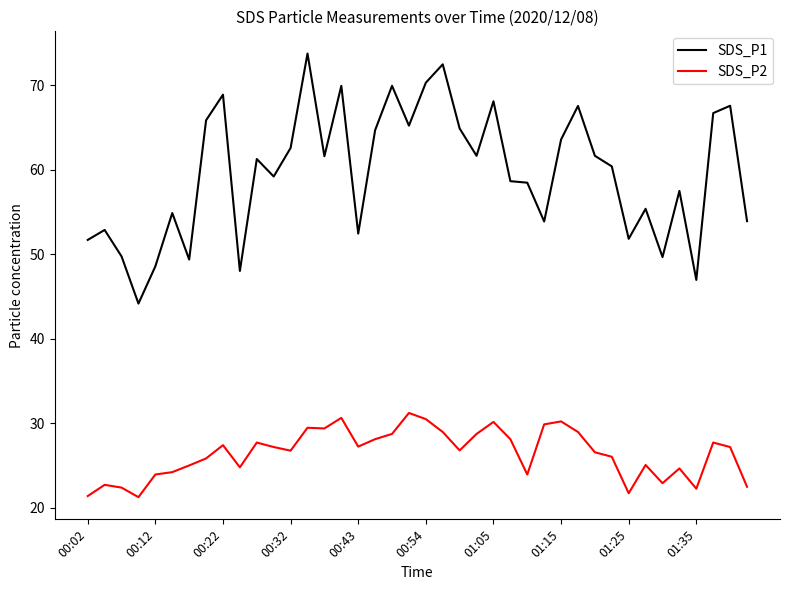

Does the chart have visible grid lines?

No